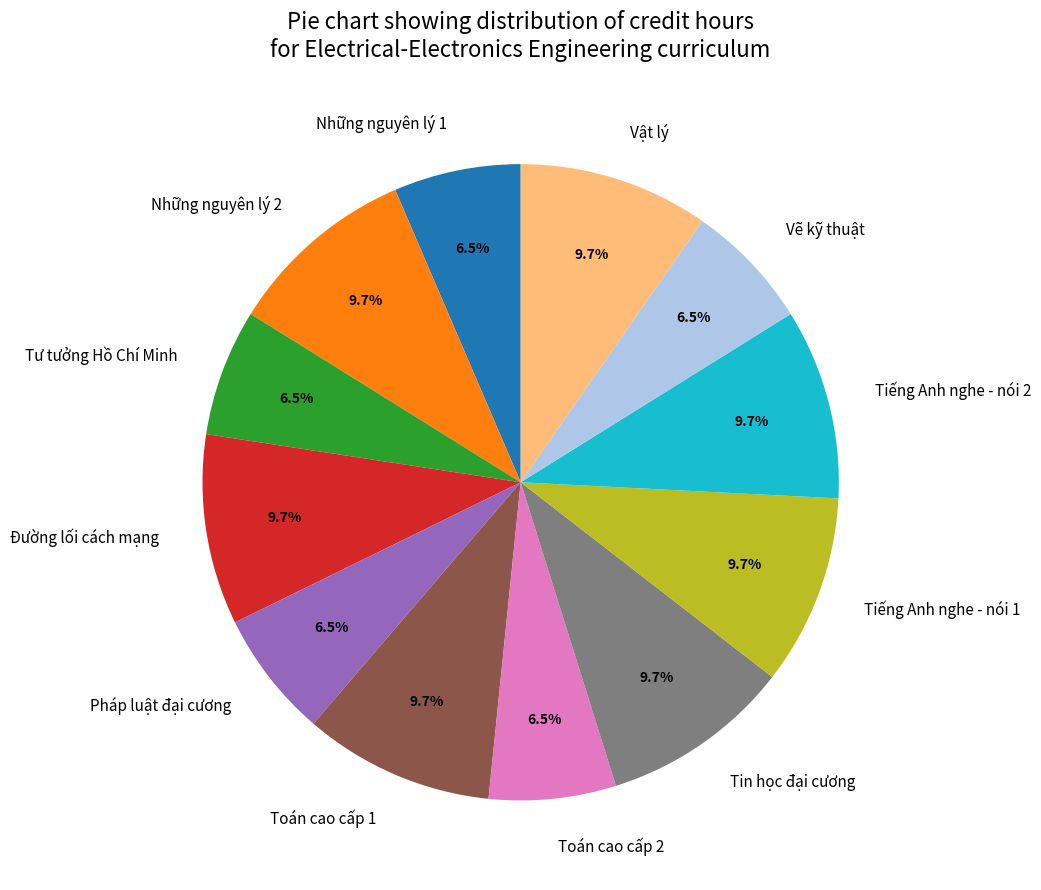

The Pháp luật đại cương slice represents 18% of the pie. True or false?

False